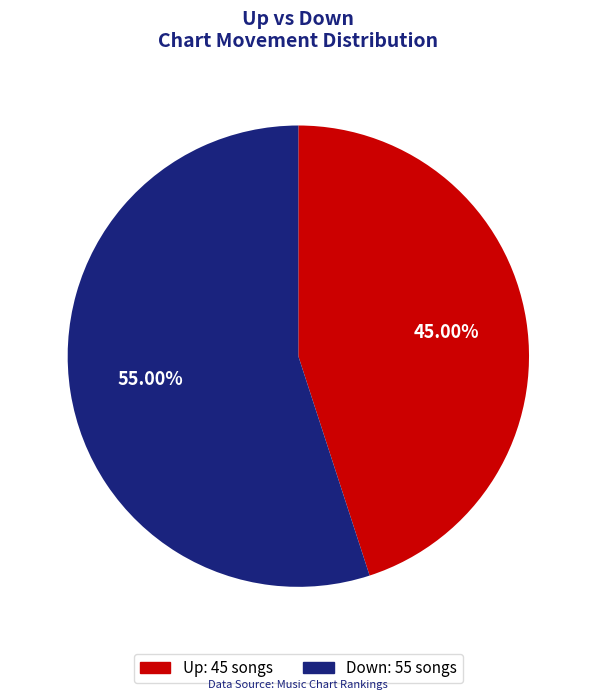

Between Up: 45 songs and Down: 55 songs, which is larger?

Down: 55 songs